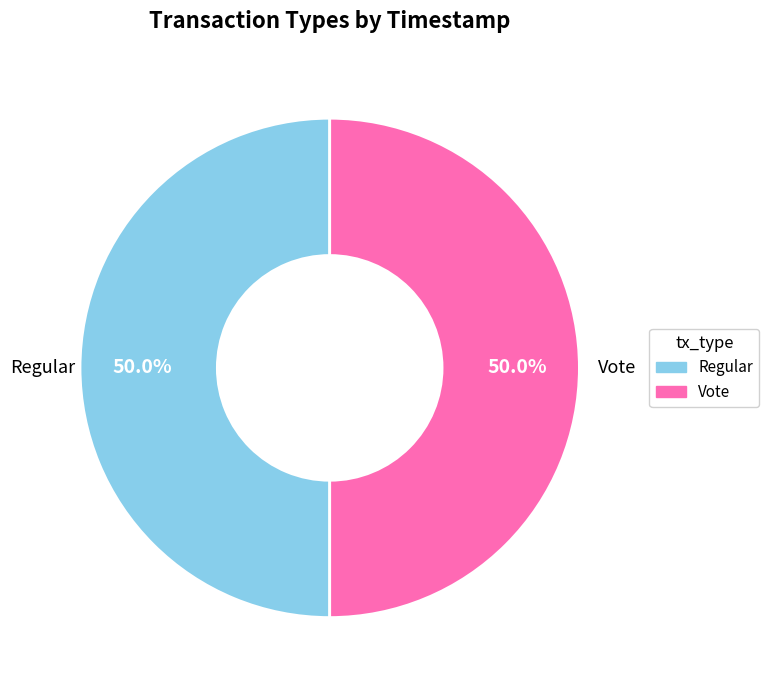

What percentage is the Vote slice, to the nearest percent?

50%